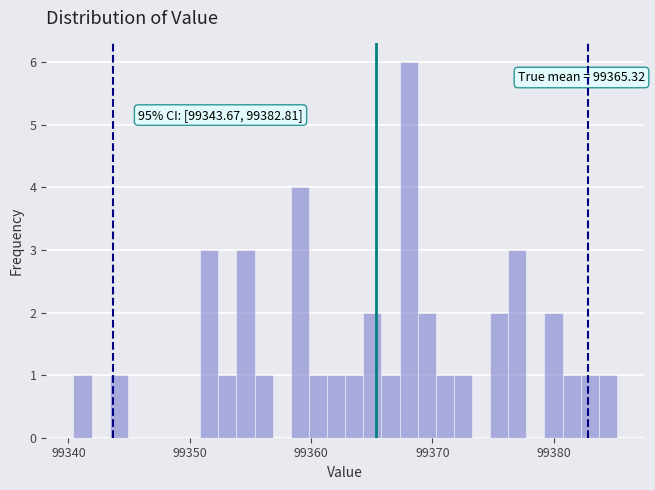

Around what value on the x-axis is the tallest bar? Give the approximate position of its centre, as read against the axis.

99368